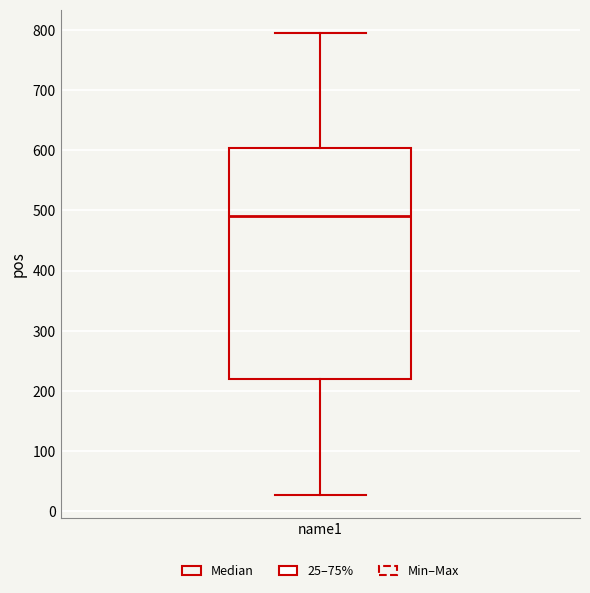

Transcribe this box plot: give where the median line is, the range the box spans, and where the two whiskers end, as read against the y-axis. The values are not printed on the chart, so give them approximately, as read against the axis.

median 490, box 220 to 600, whiskers 30 to 800